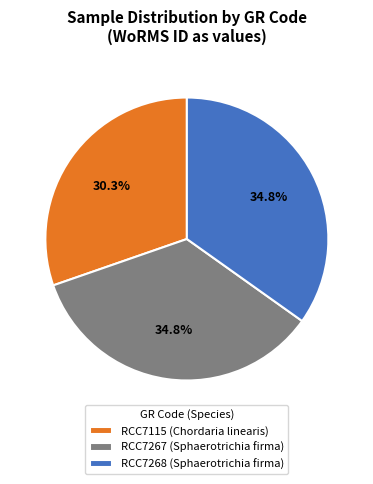

What is the ratio of the value at RCC7268 (Sphaerotrichia firma) to the value at RCC7115 (Chordaria linearis)?

1.1